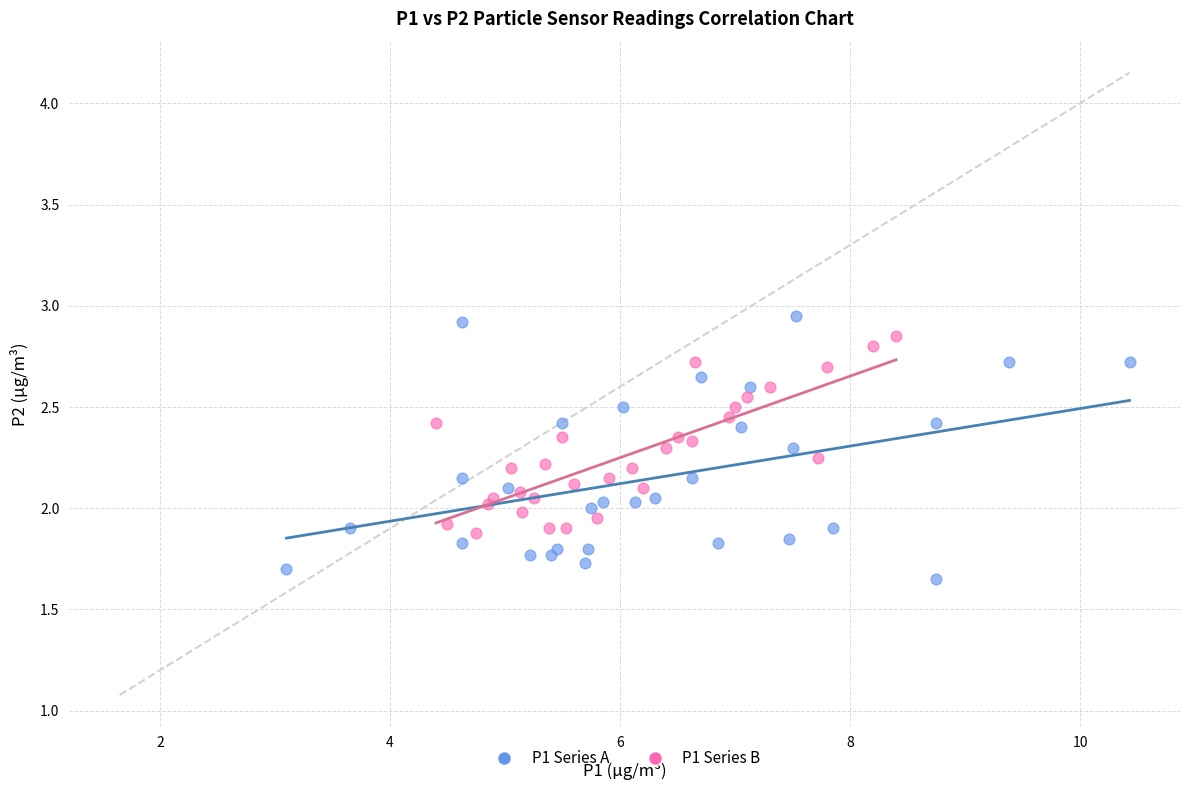

Which series has the largest Y range (max minus min)?

P1 Series A